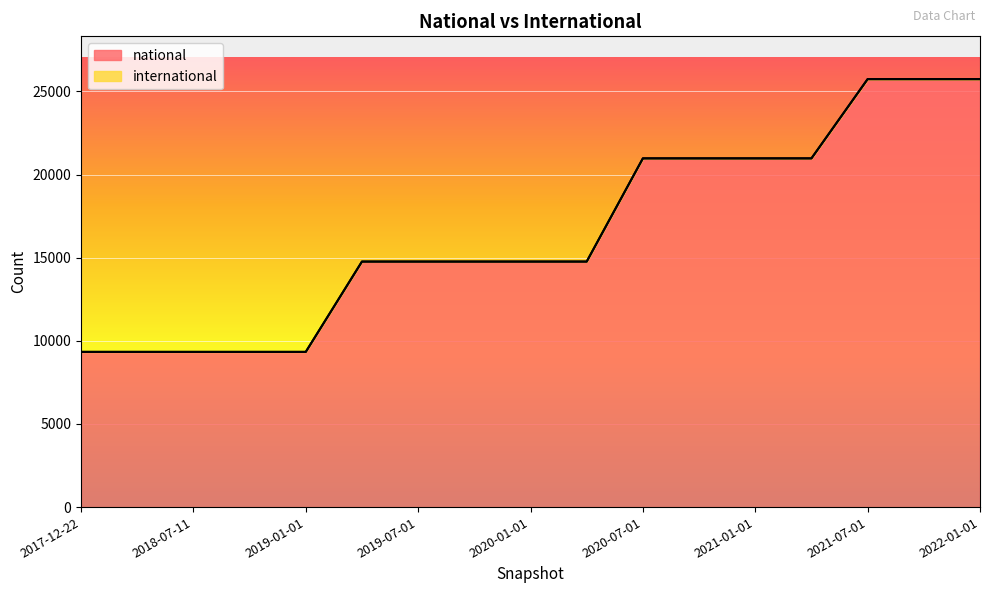

What is the change in value from 2019-01-01 to 2020-07-01?

+11640